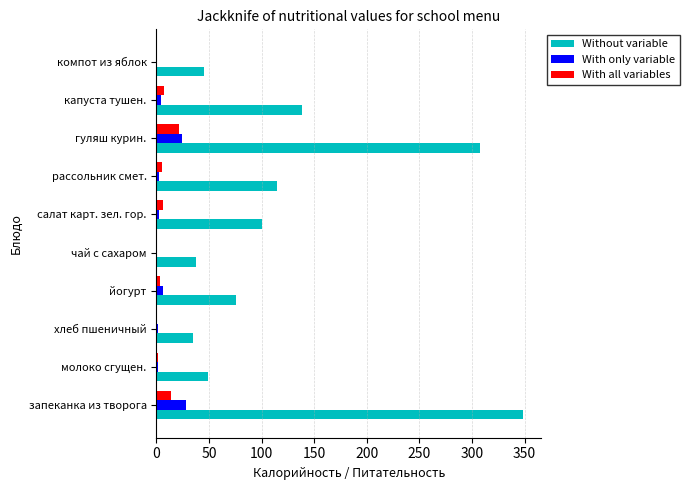

Between гуляш курин. and компот из яблок, which series saw the biggest shift?

Without variable